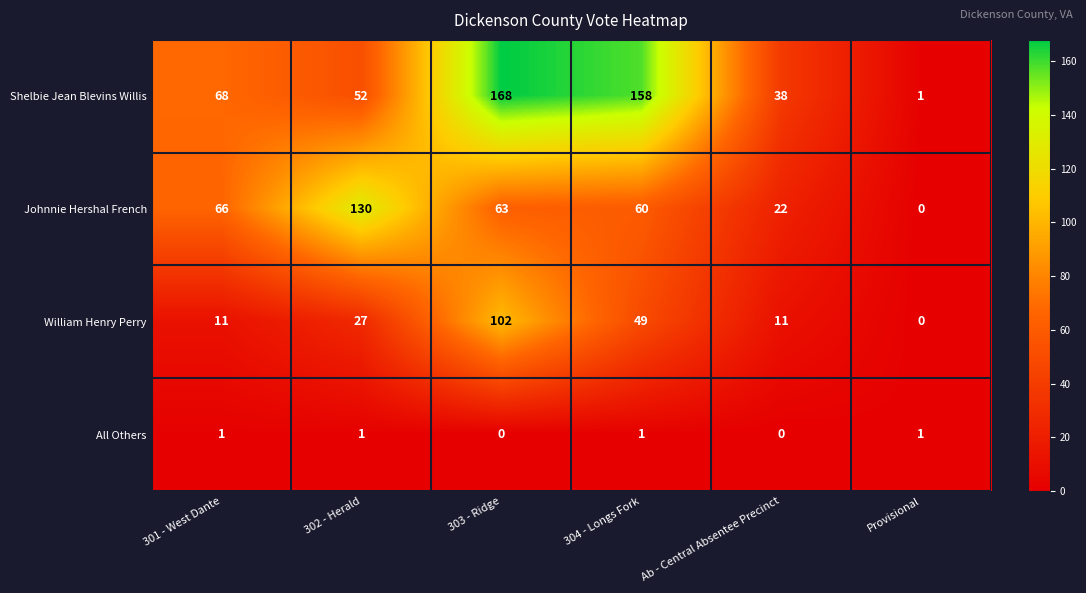

Which series has the largest total across all categories?

Shelbie Jean Blevins Willis